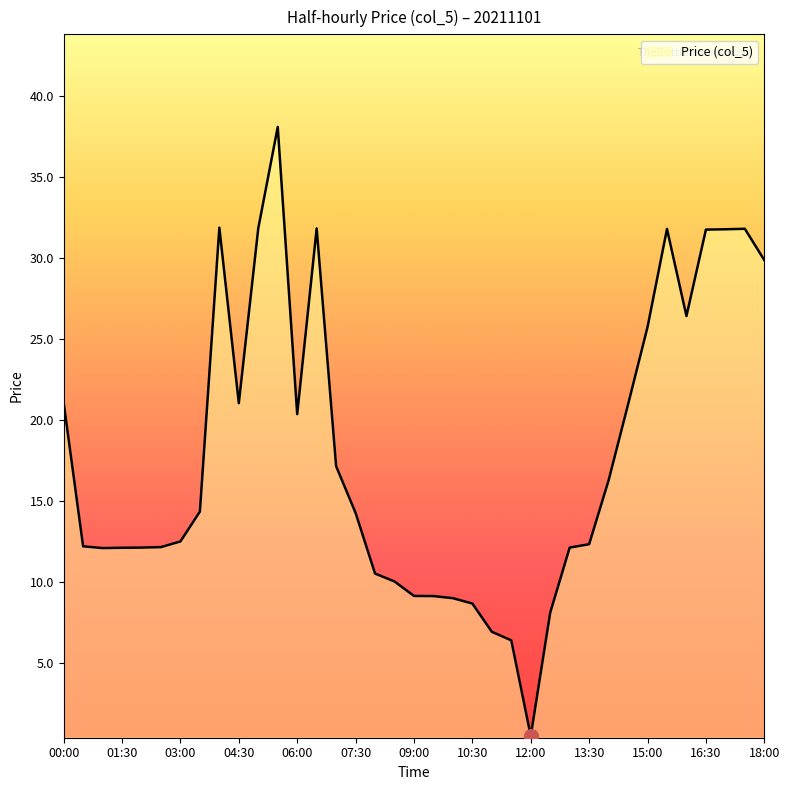

What is the greatest value displayed?

38.1